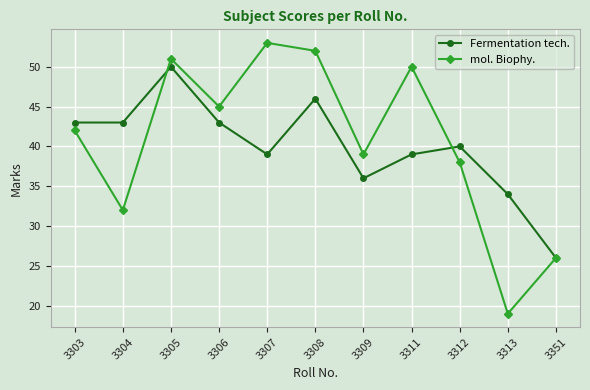

At how many categories does at least one series exceed 20?

11